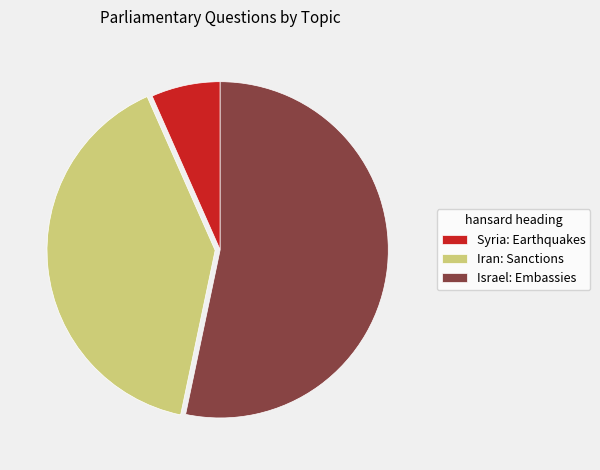

Is the sum of Iran: Sanctions and Israel: Embassies greater than half?

Yes